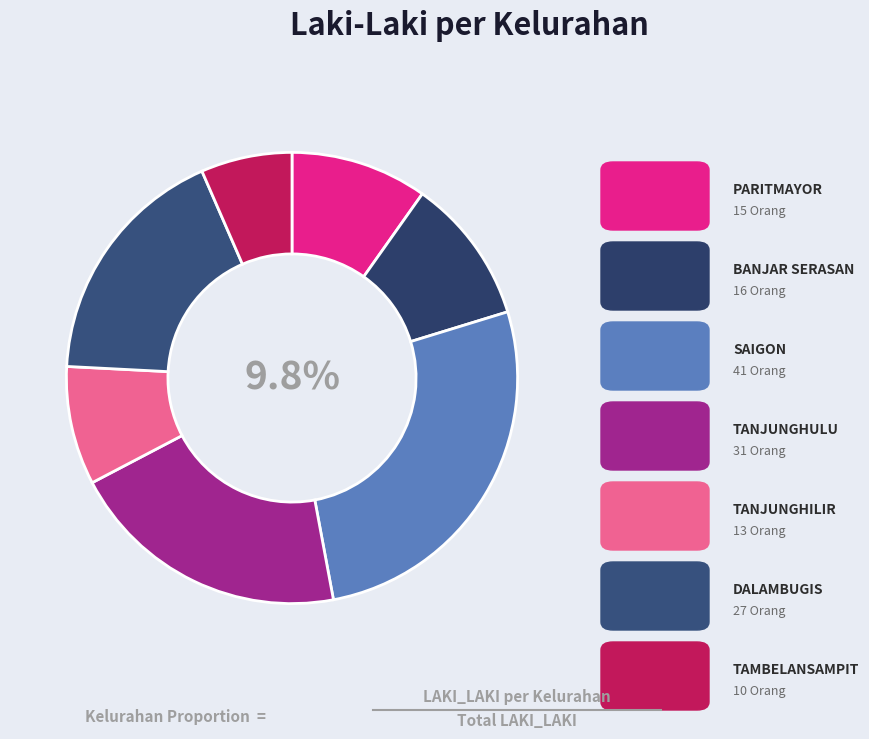

What is the ratio of the value at BANJAR SERASAN to the value at TANJUNGHILIR?

1.2